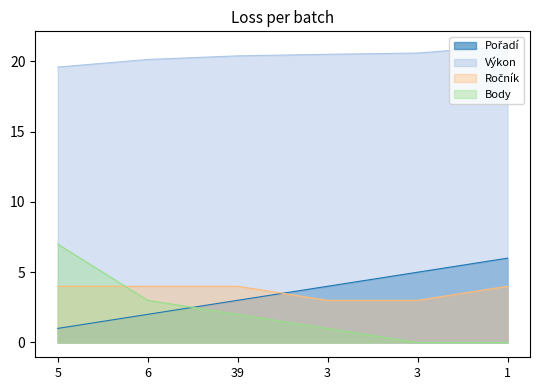

List the series in order of their peak value, highest first.

Výkon, Body, Pořadí, Ročník